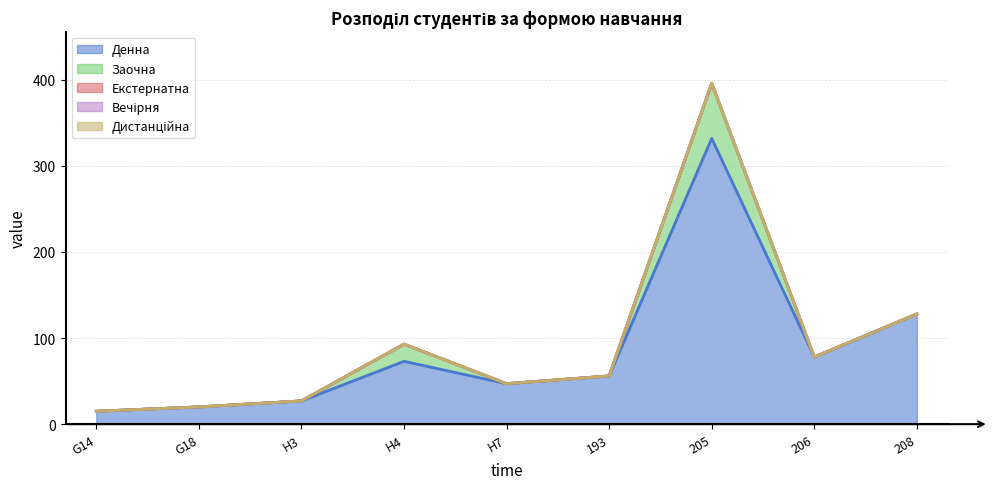

What is the label of the 5th point from the left?

H7